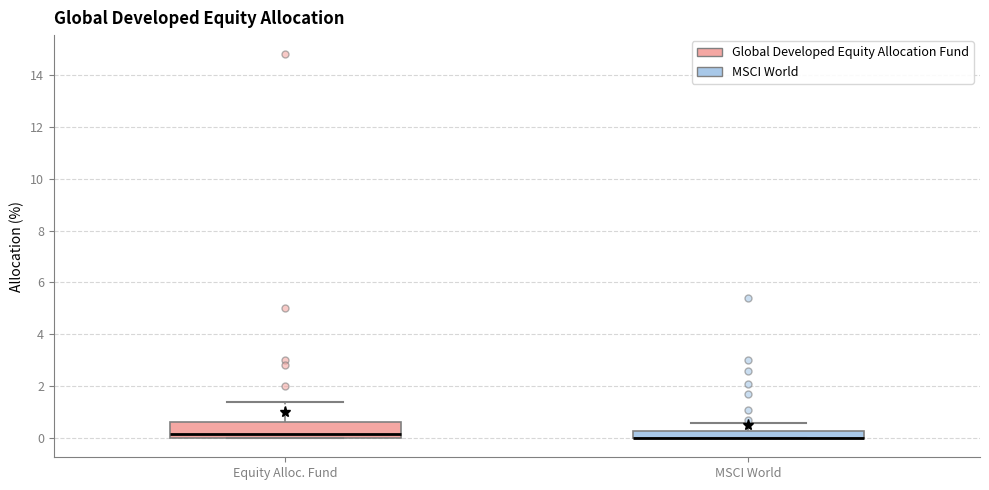

Comparing the boxes themselves (not the whiskers), which one is the tallest?

Equity Alloc. Fund